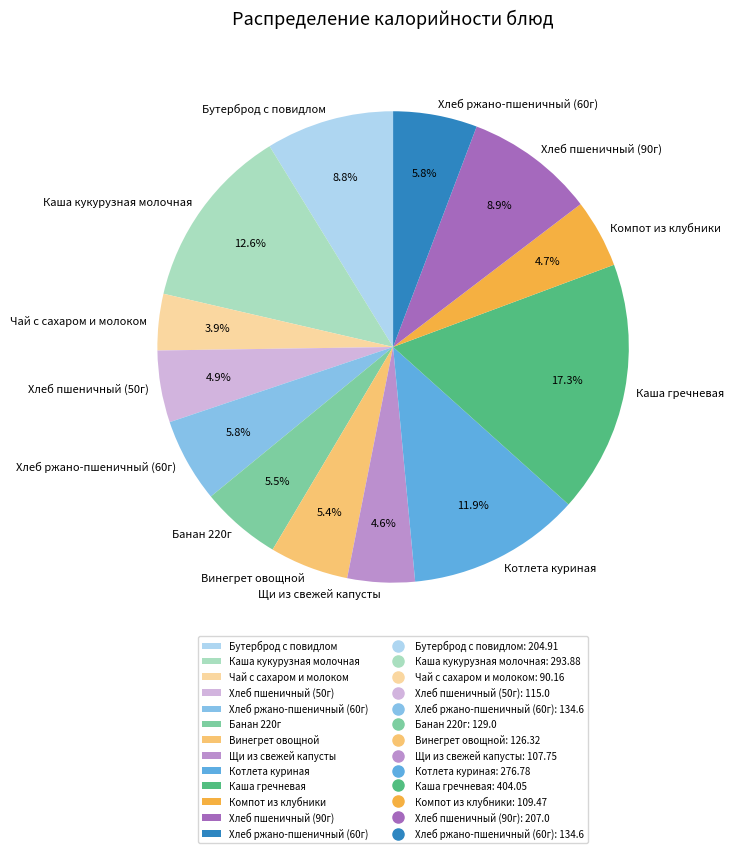

Does any single category account for the majority?

No